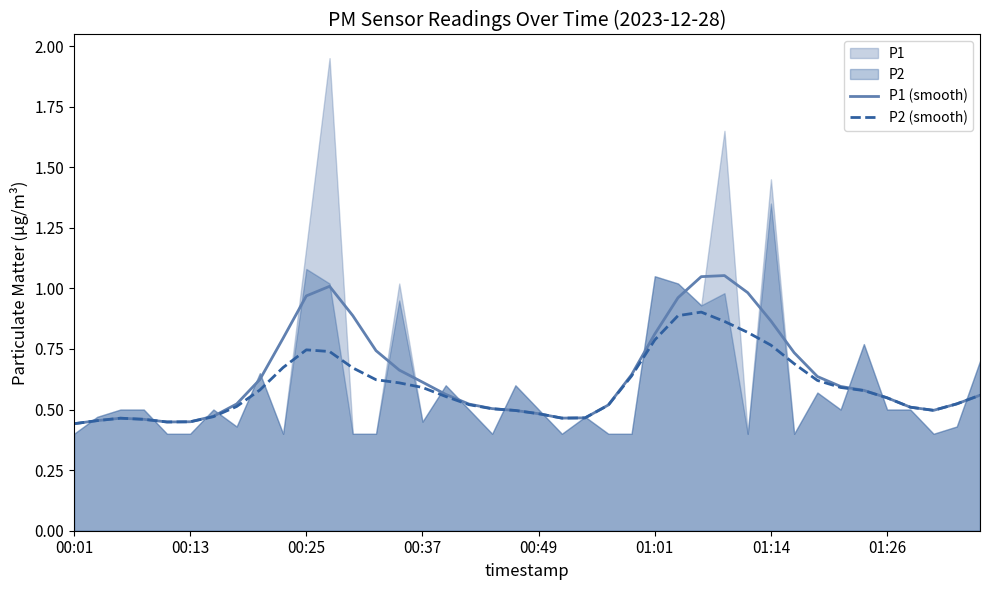

Between 26 and 39, which series saw the biggest shift?

P1 (smooth)